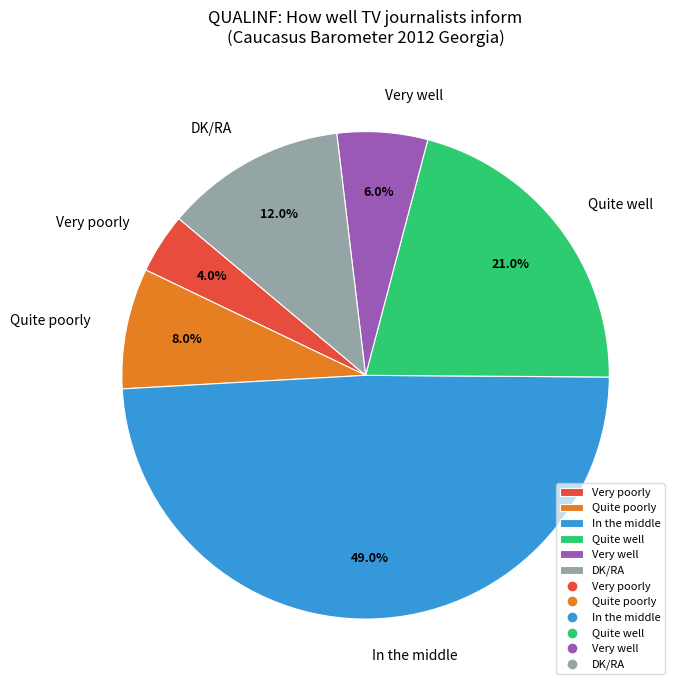

Which has a higher value, In the middle or Very well?

In the middle